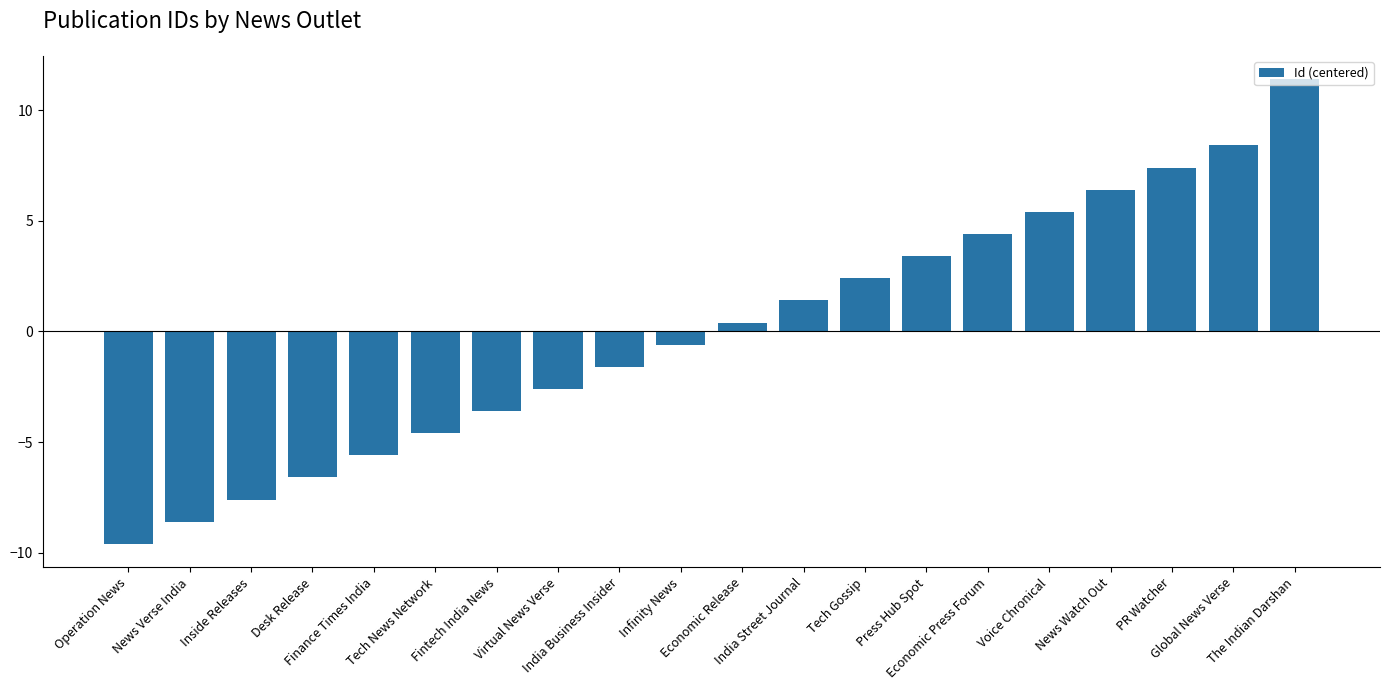

Reading right to left, extract all data points from this chart.

The Indian Darshan=11.4	Global News Verse=8.4	PR Watcher=7.4	News Watch Out=6.4	Voice Chronical=5.4	Economic Press Forum=4.4	Press Hub Spot=3.4	Tech Gossip=2.4	India Street Journal=1.4	Economic Release=0.4	Infinity News=-0.6	India Business Insider=-1.6	Virtual News Verse=-2.6	Fintech India News=-3.6	Tech News Network=-4.6	Finance Times India=-5.6	Desk Release=-6.6	Inside Releases=-7.6	News Verse India=-8.6	Operation News=-9.6